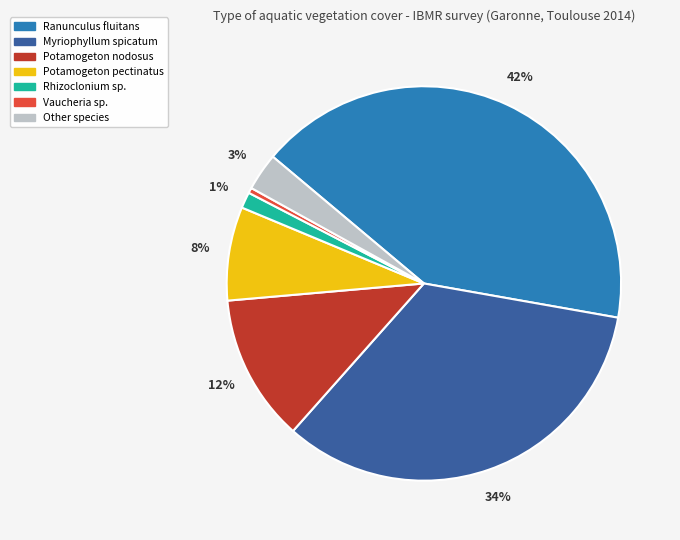

Combined, do Myriophyllum spicatum and Other species account for over 50%?

No